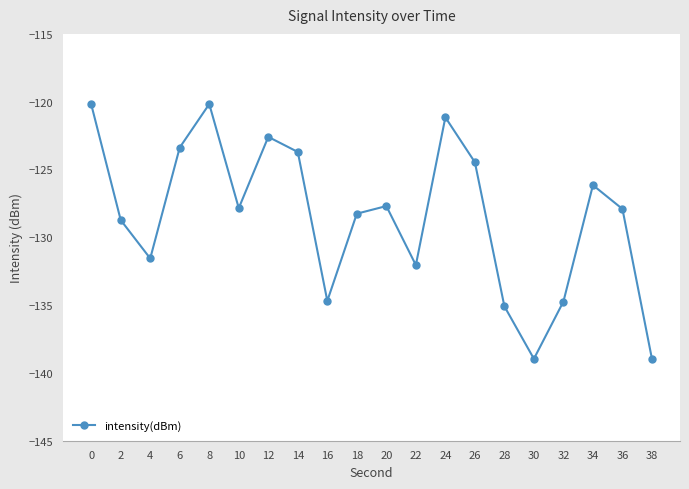

Does the chart display data point markers on the line(s)?

Yes